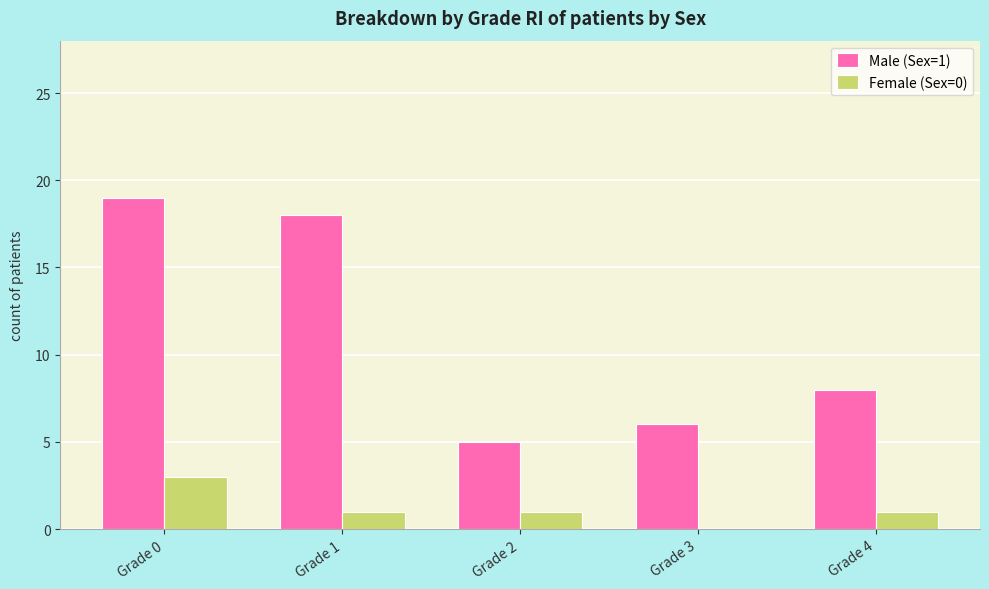

What value does the Male (Sex=1) series have at Grade 3, to the nearest 5?

5